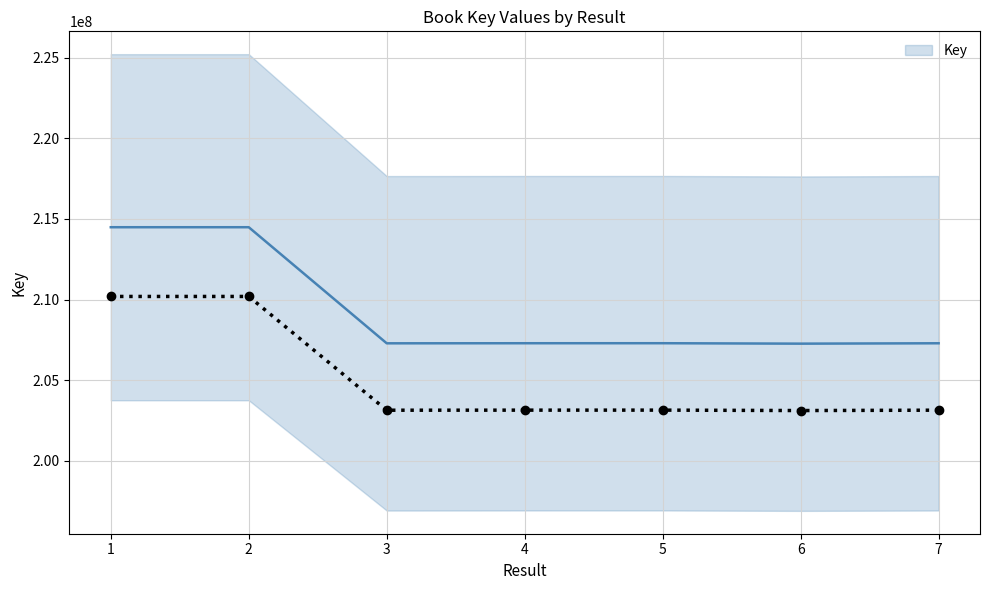

Where is the first local maximum?

2